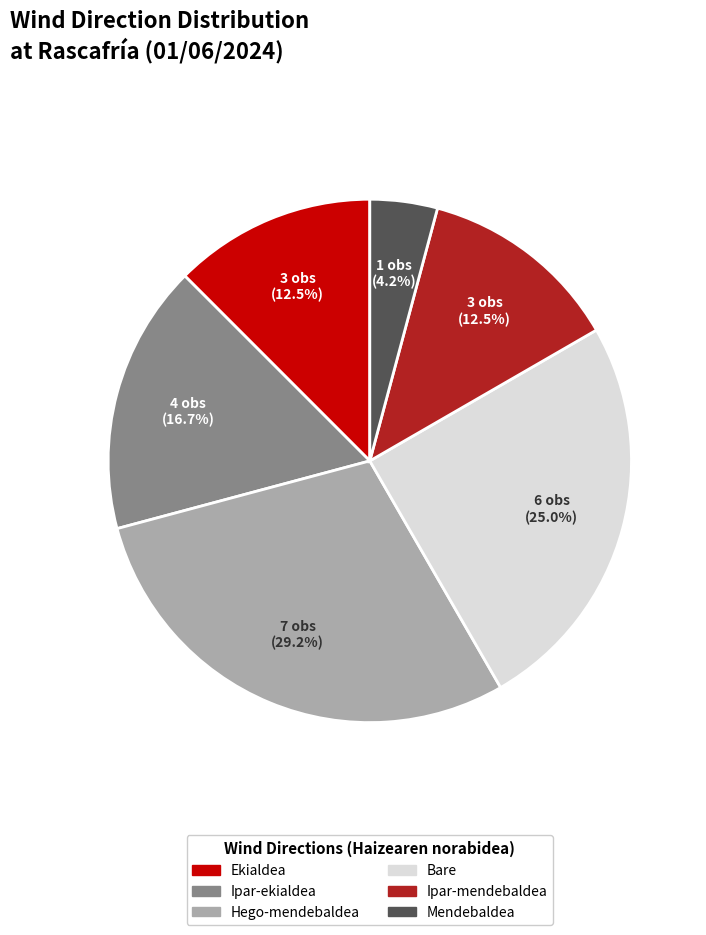

Is Mendebaldea the majority of the pie?

No